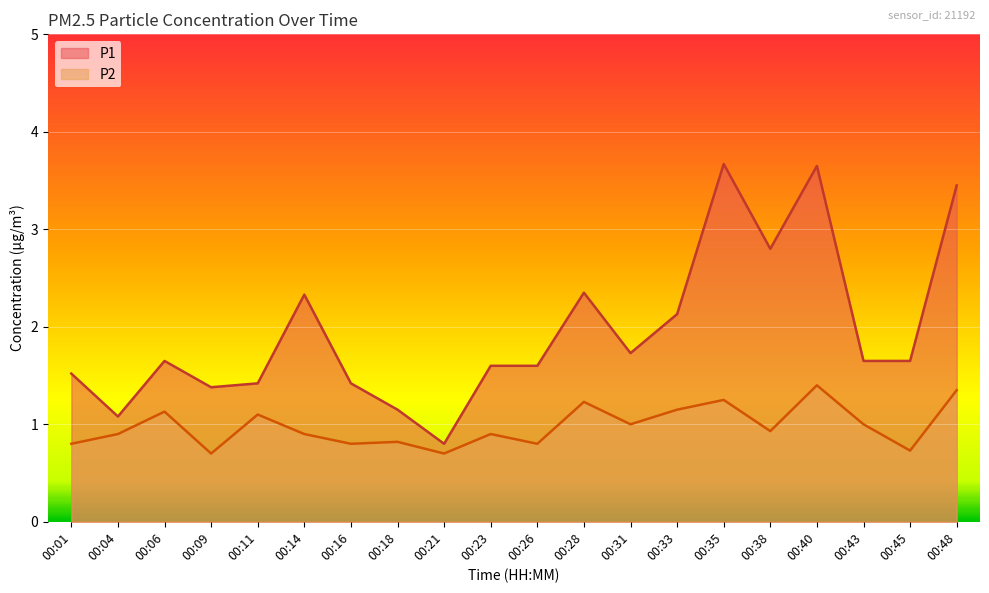

What are all the series names shown in the legend?

P1, P2